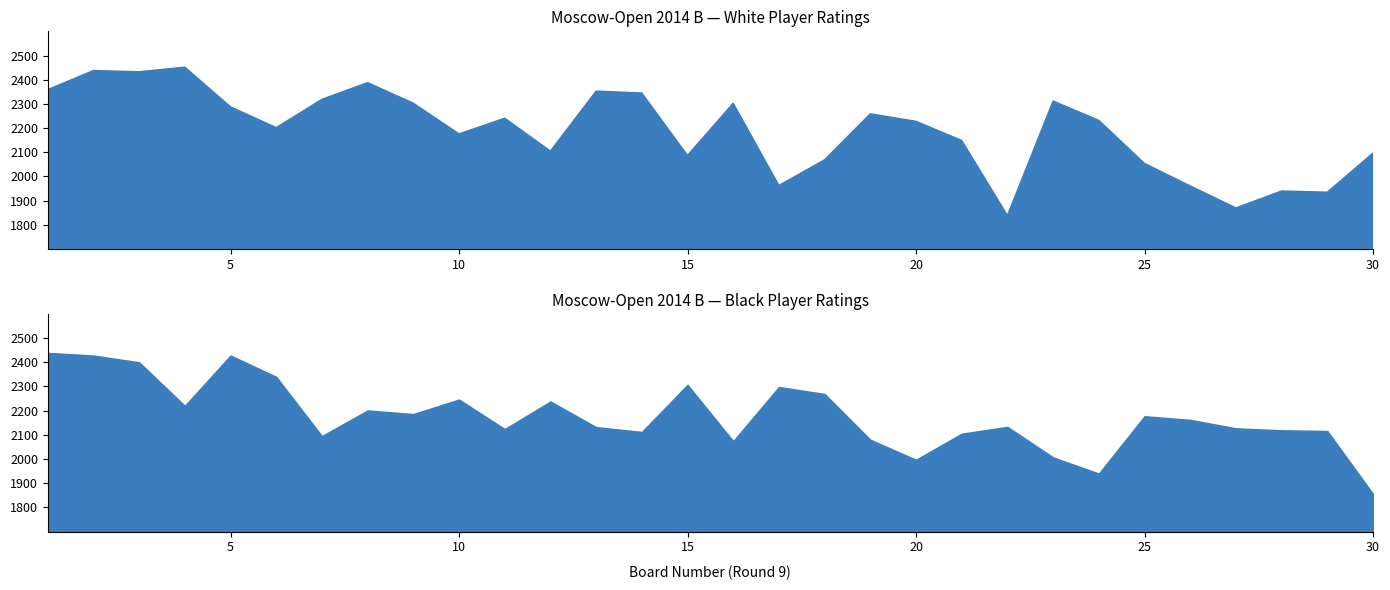

Rank the categories by Player Rating (Black) value from lowest to highest.

30, 24, 20, 23, 16, 19, 7, 21, 14, 29, 28, 11, 27, 13, 22, 26, 25, 9, 8, 4, 12, 10, 18, 17, 15, 6, 3, 2, 5, 1